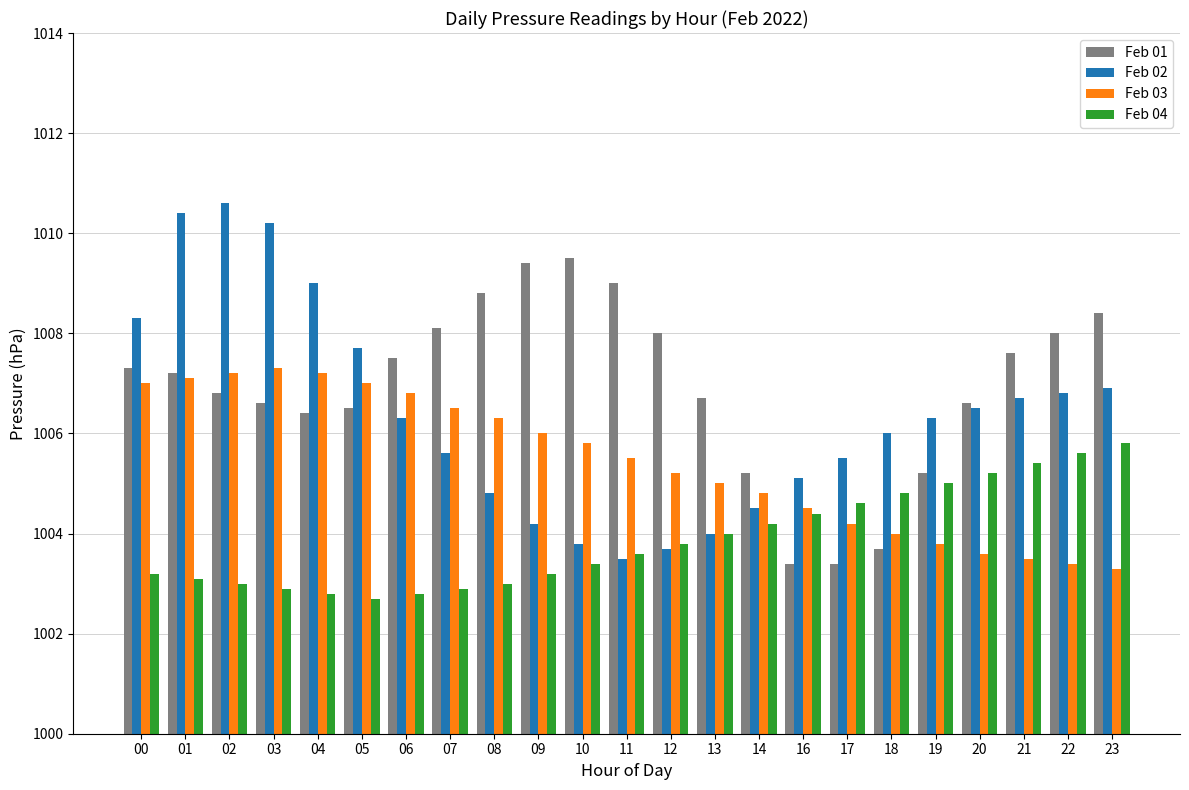

Between 10 and 14, which series saw the biggest shift?

Feb 01